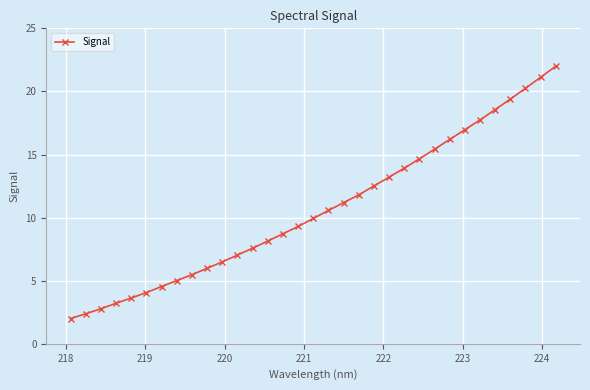

What is the minimum value shown in the chart?

2.0